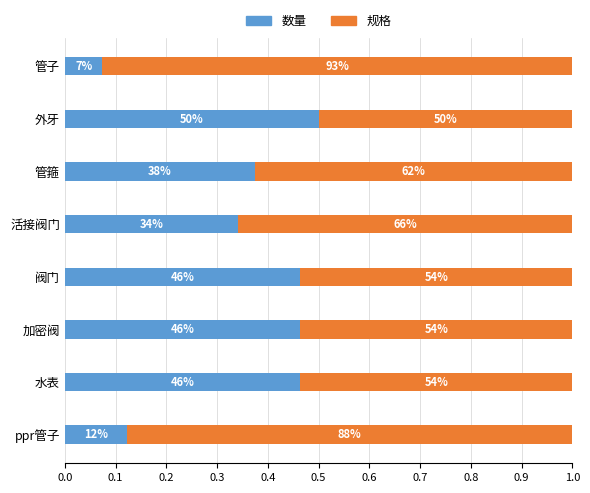

What are all the series names shown in the legend?

数量, 规格